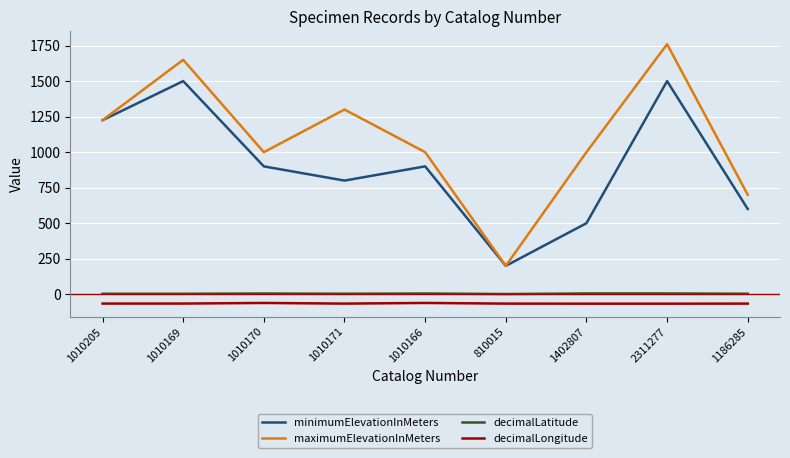

True or false: decimalLatitude and decimalLongitude cross at least once.

False